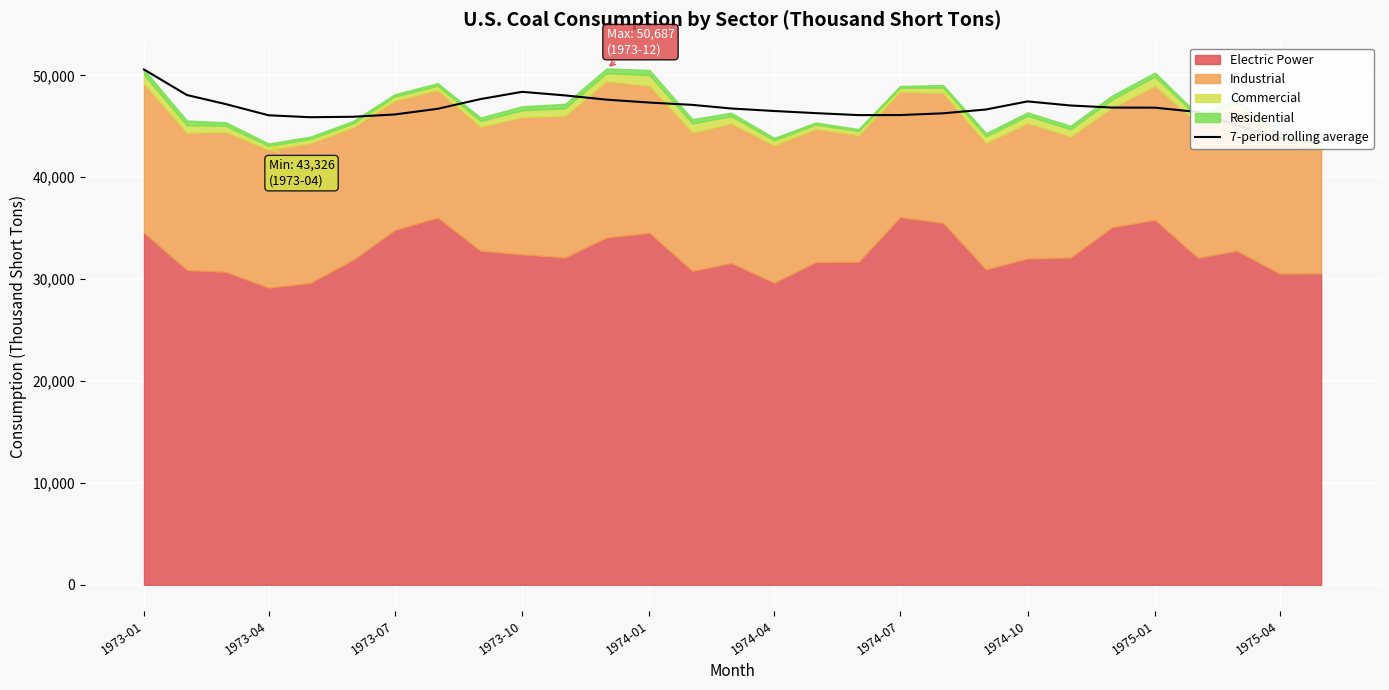

What is the minimum value shown in the chart?

43394.8